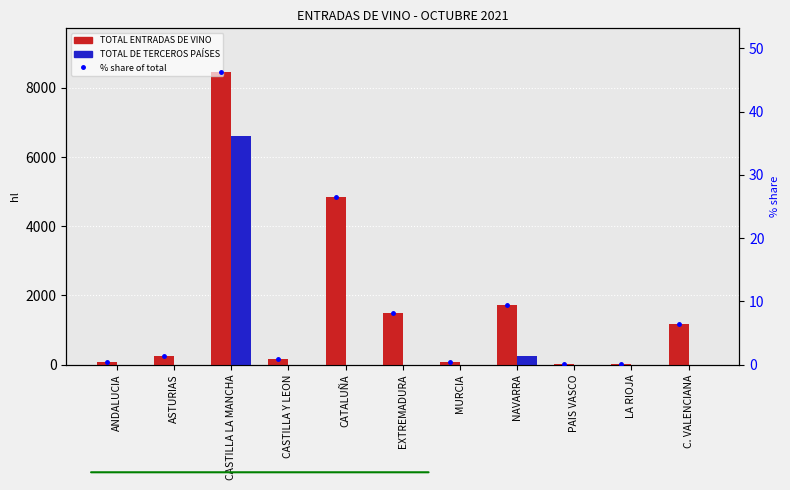

What is the sum of all percentile rank within region values?

100.0